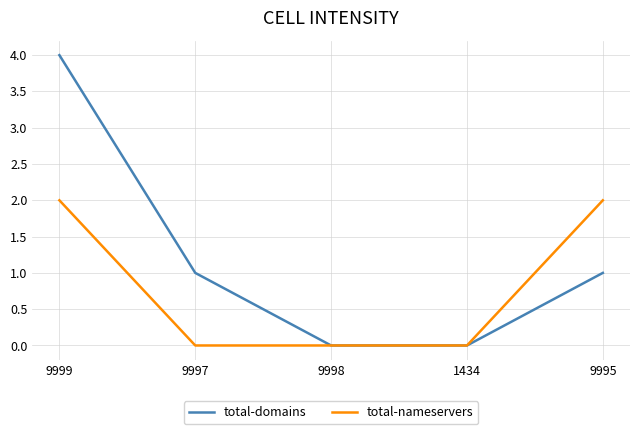

True or false: total-nameservers has a value of -1 at 9997.

False